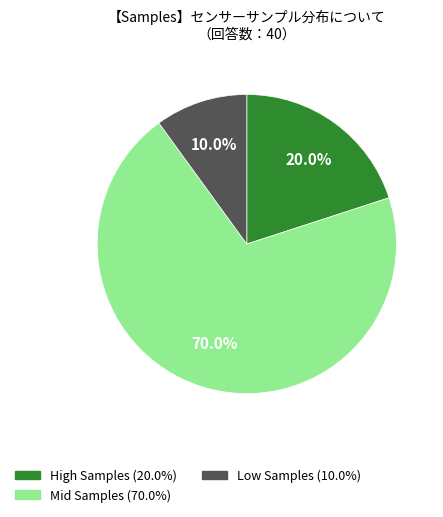

Does any single category account for the majority?

Yes